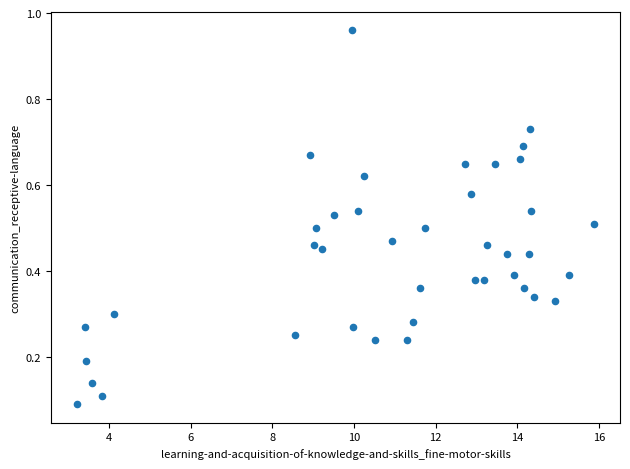

What is the range of X values (max minus min)?

12.7